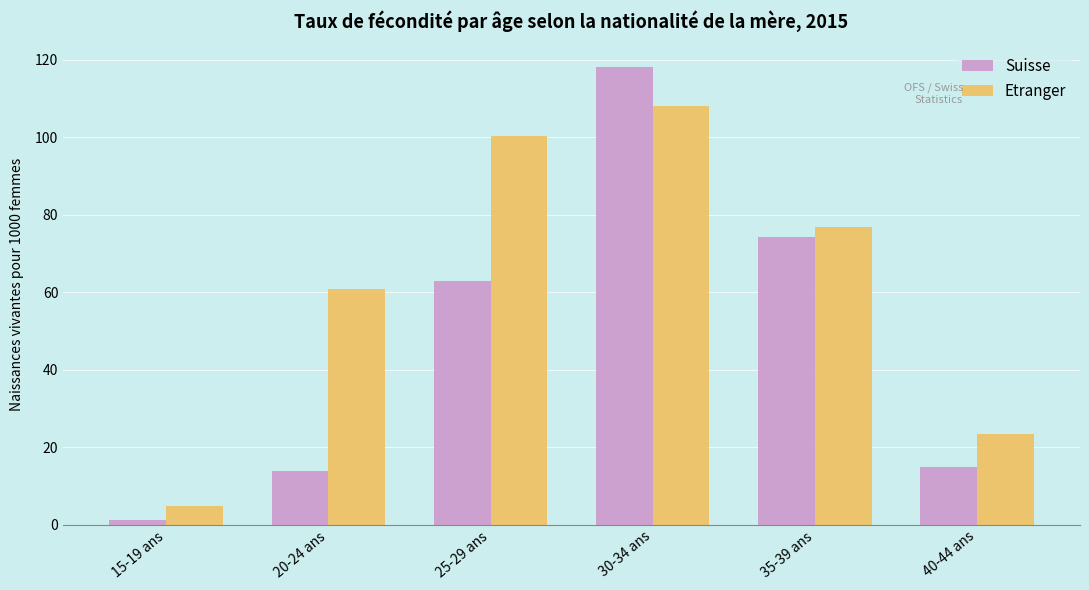

Is the value of Suisse at 40-44 ans greater than the value of Etranger at 40-44 ans?

No